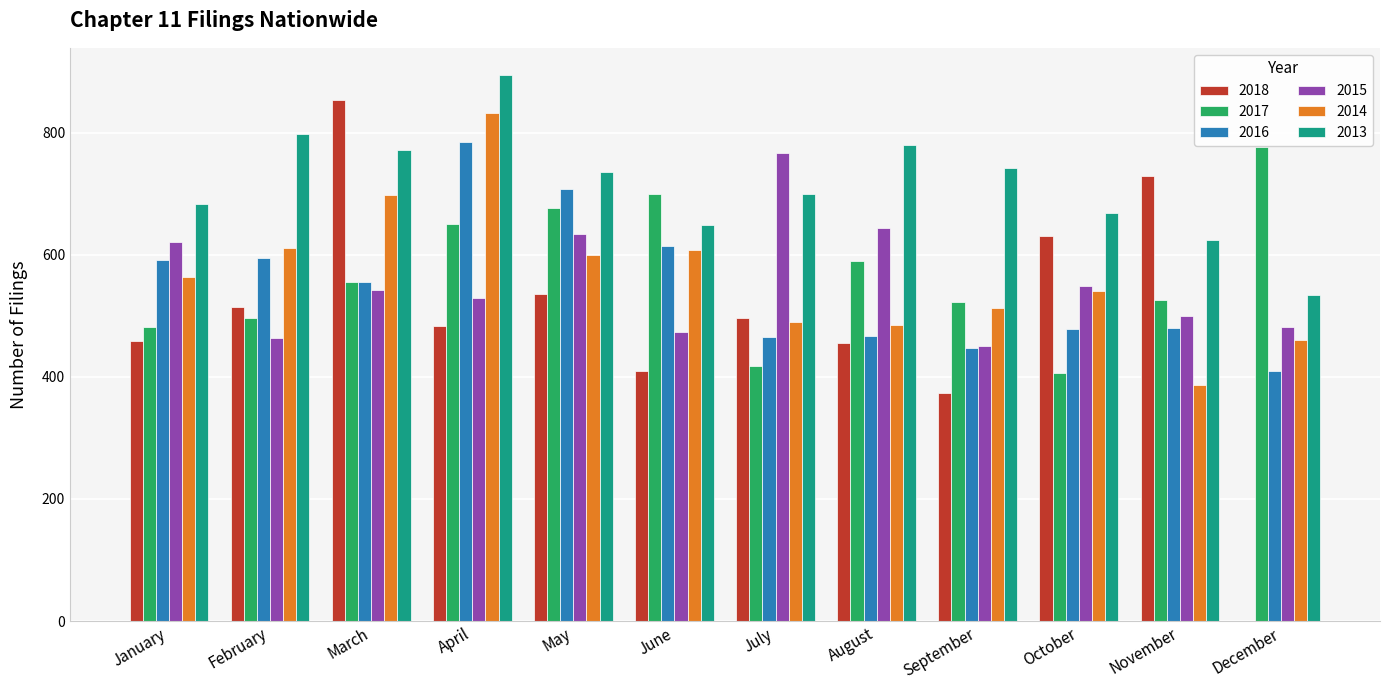

How many groups of bars are there?

12